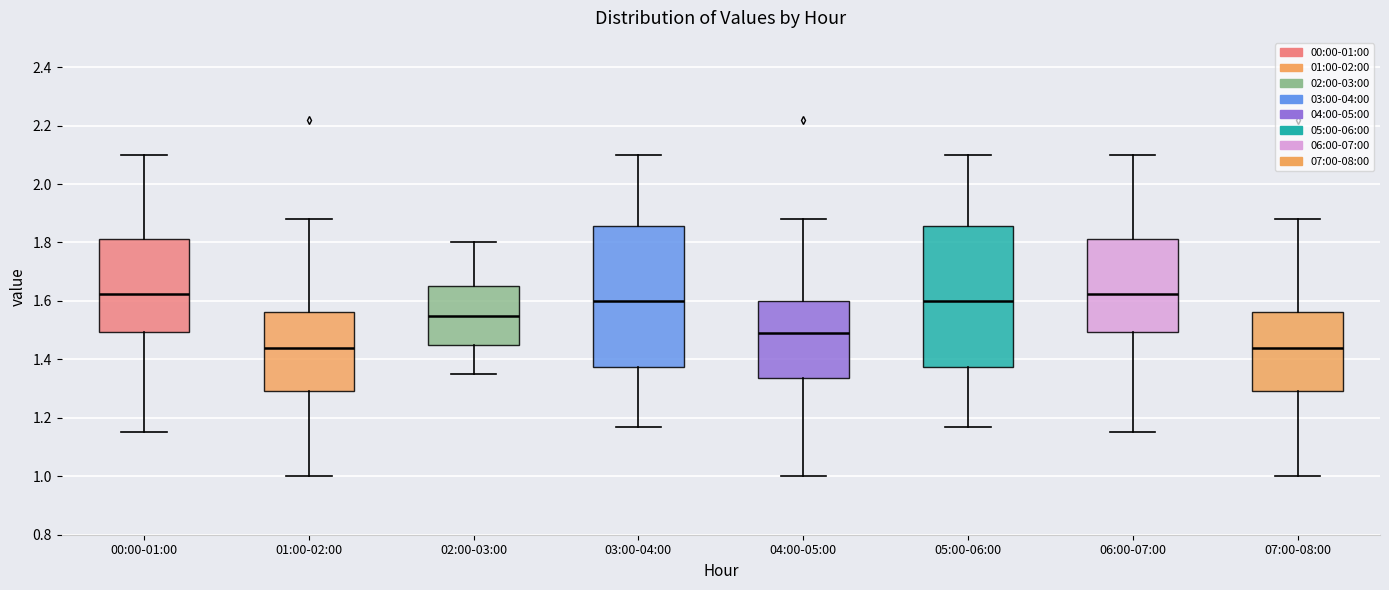

Where is the upper edge of the box for 05:00-06:00 on the y-axis? The values are not printed on the chart, so give them approximately, as read against the axis.

1.86